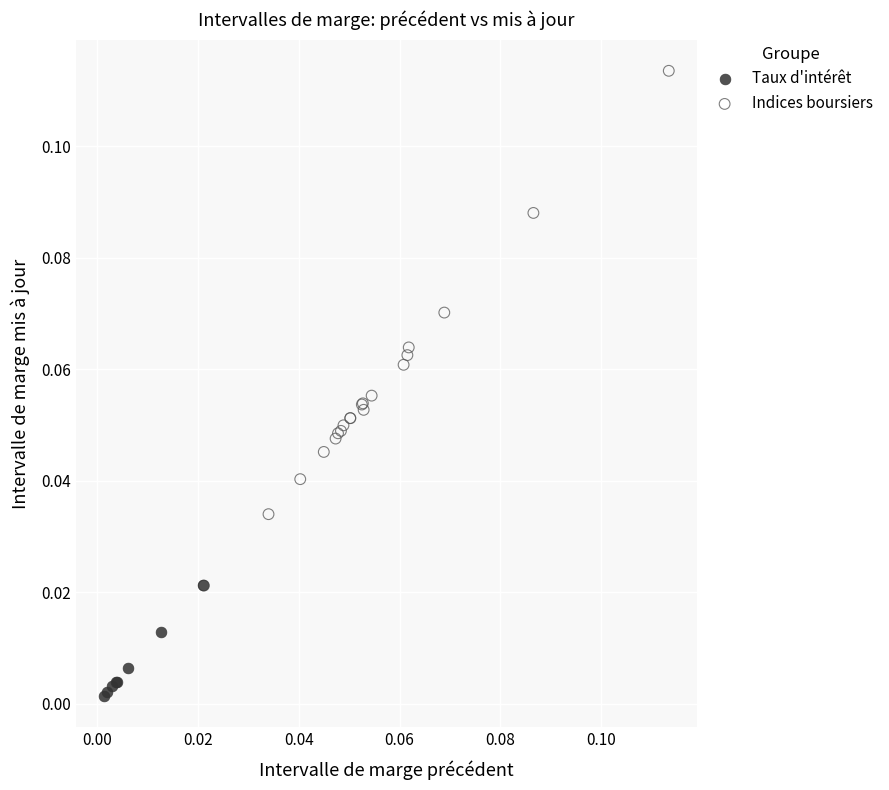

Which series has the largest Y range (max minus min)?

Indices boursiers